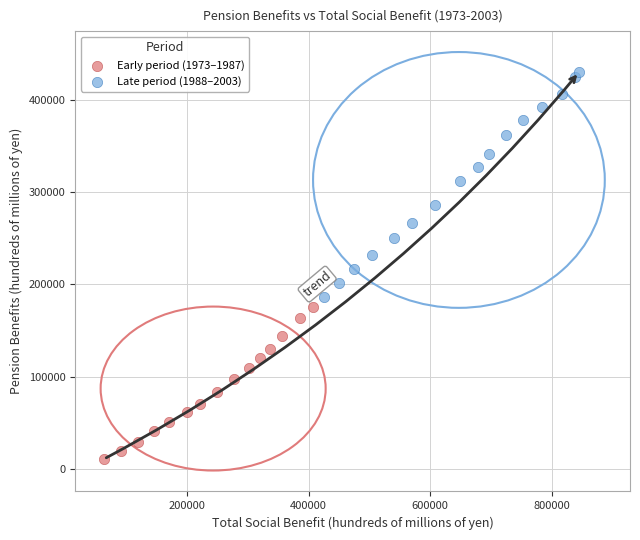

Which series reaches the minimum Y coordinate?

Early period (1973–1987)